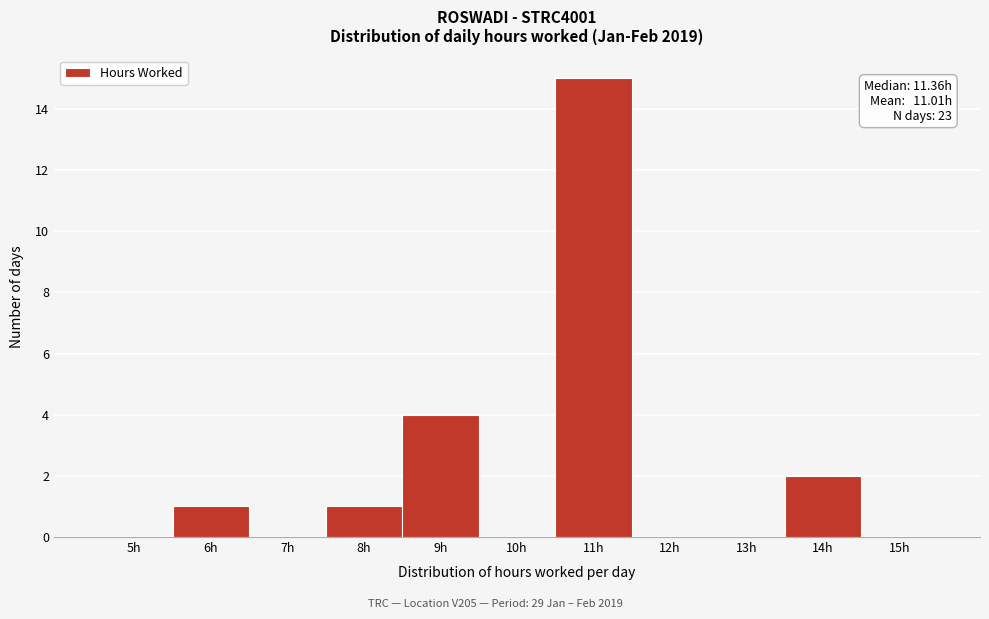

Reading right to left, transcribe all the data shown in this chart.

15h=0	14h=2	13h=0	12h=0	11h=15	10h=0	9h=4	8h=1	7h=0	6h=1	5h=0